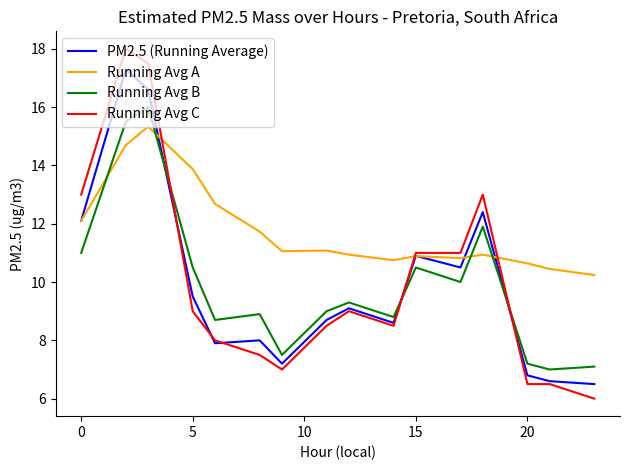

What is the maximum value for PM2.5 (Running Average)?

17.3